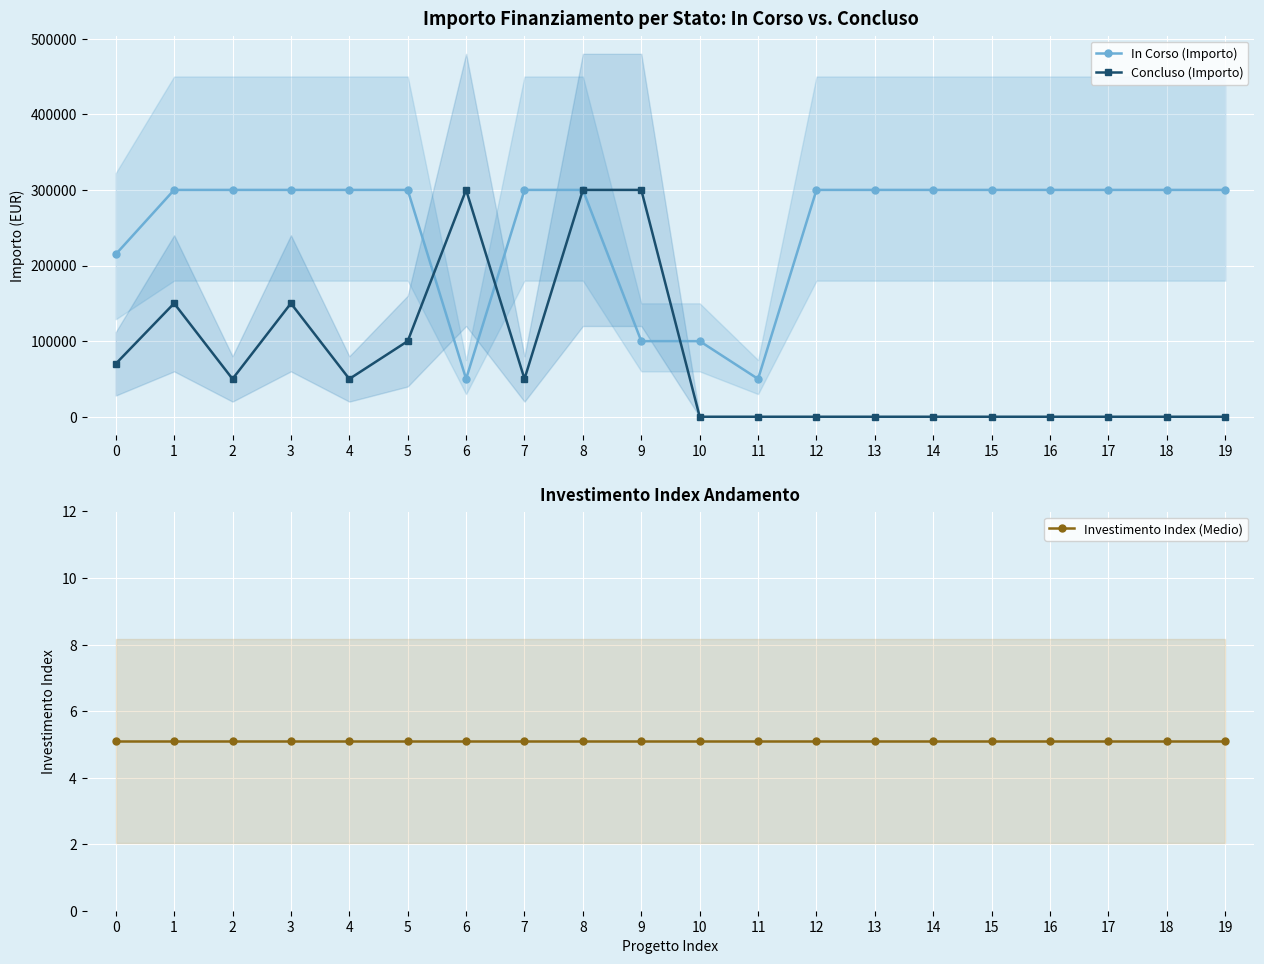

Which series has the largest total across all categories?

In Corso (Importo)